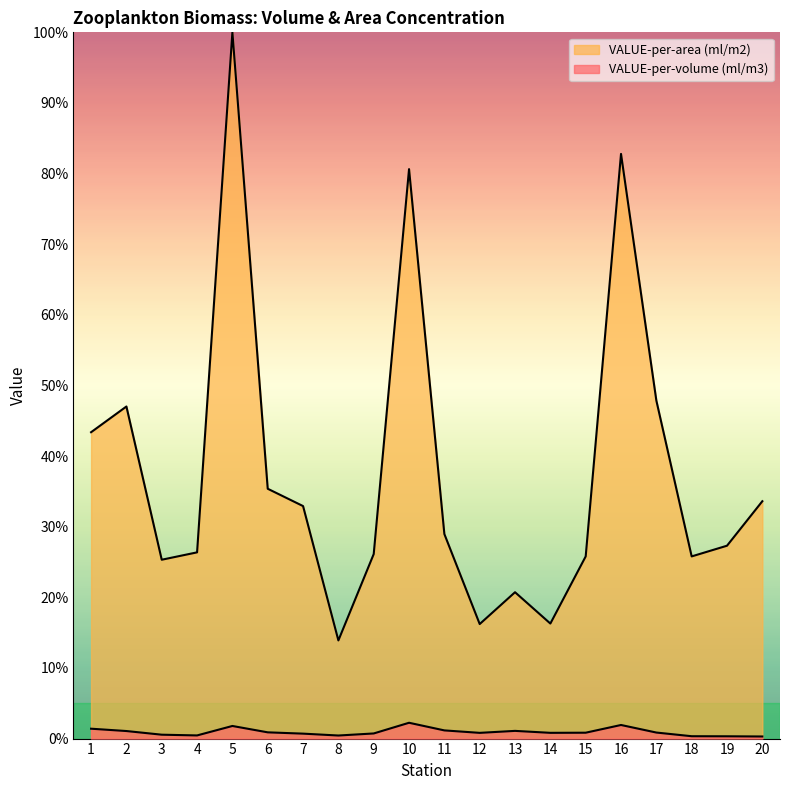

At how many categories does at least one series exceed 2?

20